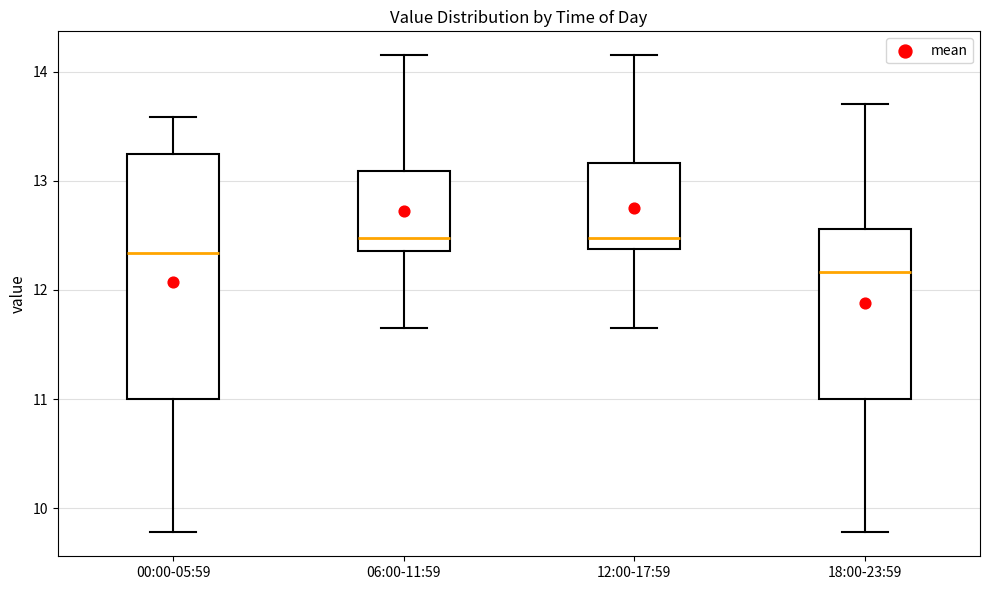

Reading left to right, transcribe this box plot: for each box, give where its median line is, the range the box spans, and where its two whiskers end, as read against the y-axis. The values are not printed on the chart, so give them approximately, as read against the axis.

00:00-05:59: median 12.3, box 11.0 to 13.2, whiskers 9.8 to 13.6
06:00-11:59: median 12.5, box 12.4 to 13.1, whiskers 11.7 to 14.2
12:00-17:59: median 12.5, box 12.4 to 13.2, whiskers 11.7 to 14.2
18:00-23:59: median 12.2, box 11.0 to 12.6, whiskers 9.8 to 13.7